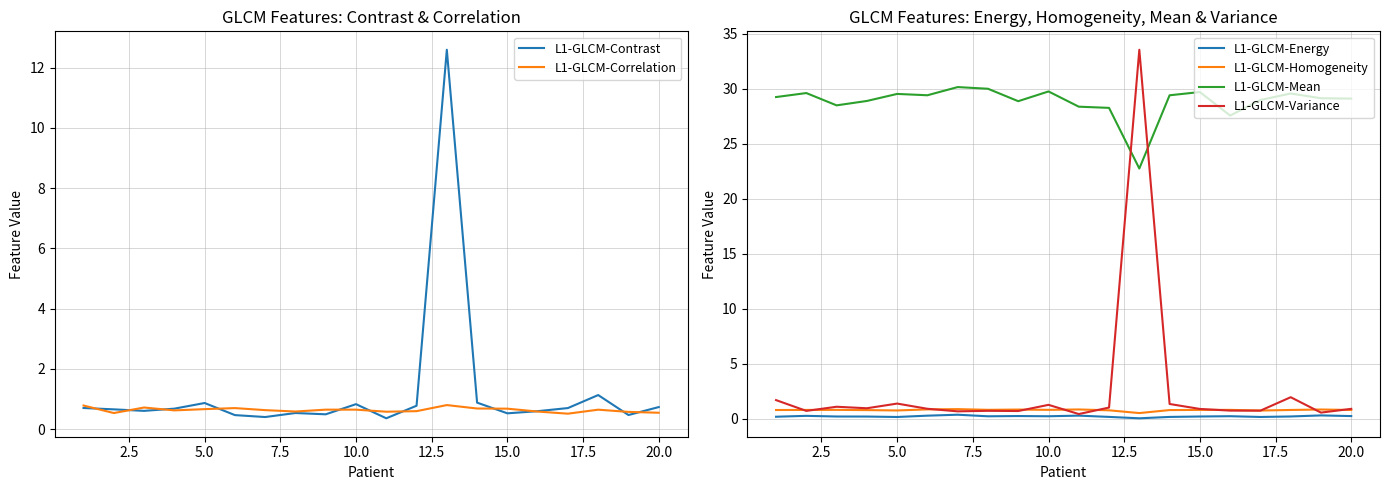

What is the maximum value for L1-GLCM-Homogeneity?

0.9